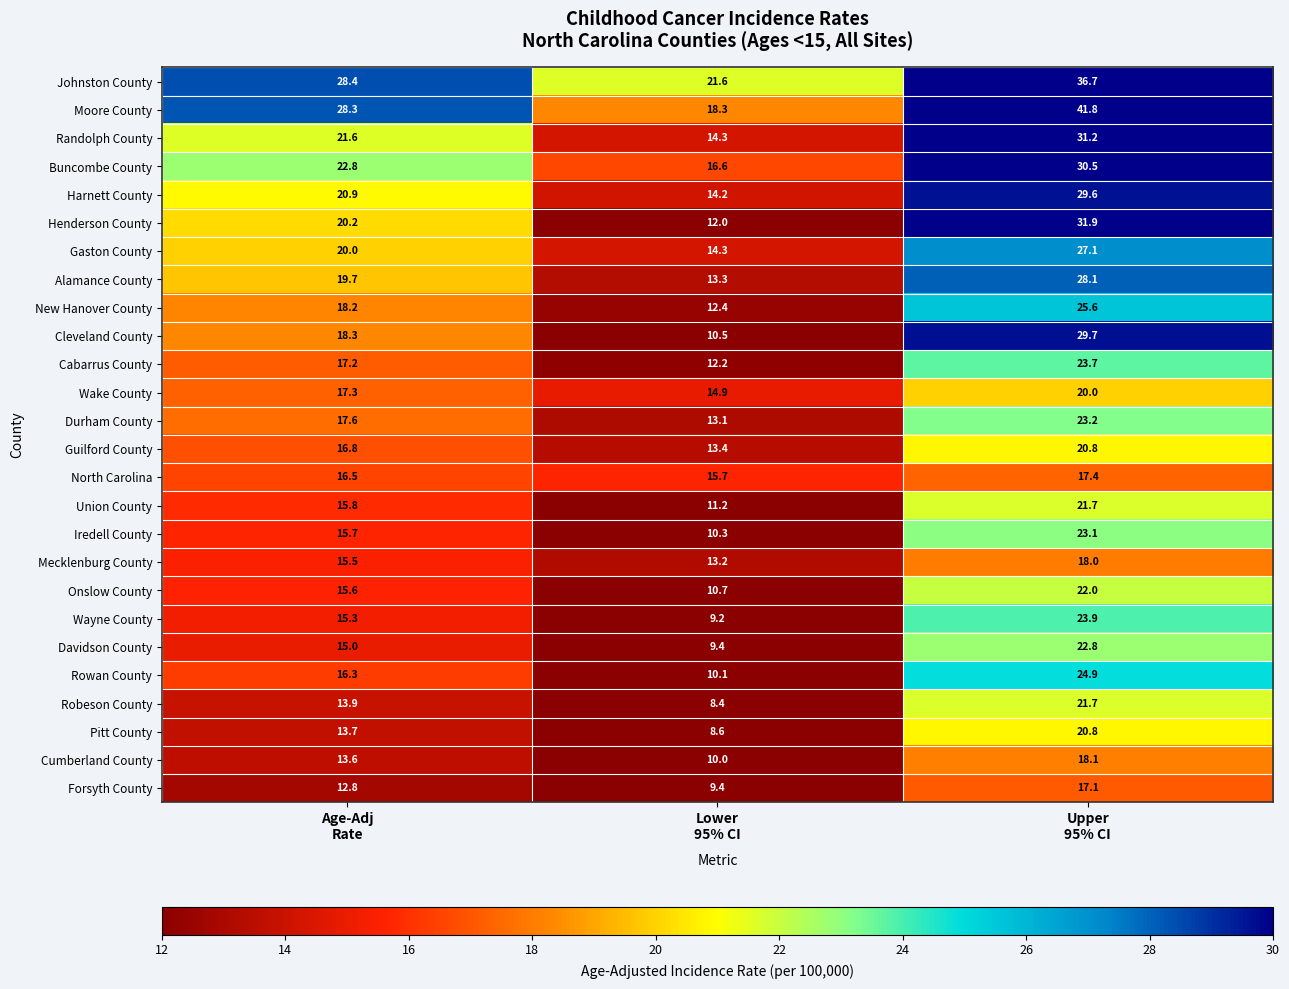

How many distinct data groups are displayed?

26